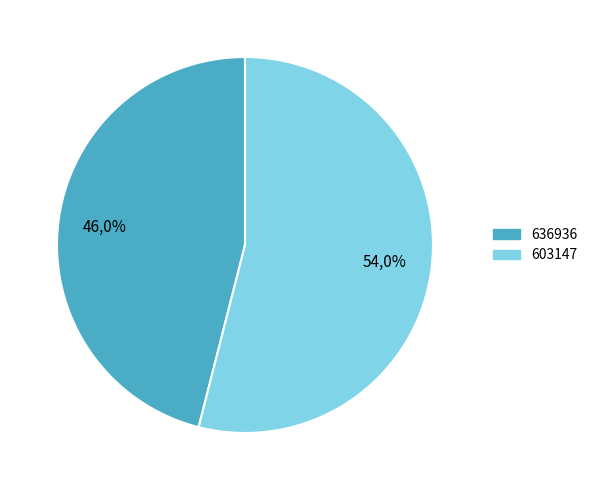

How much of the chart is everything except 636936?

54.0%